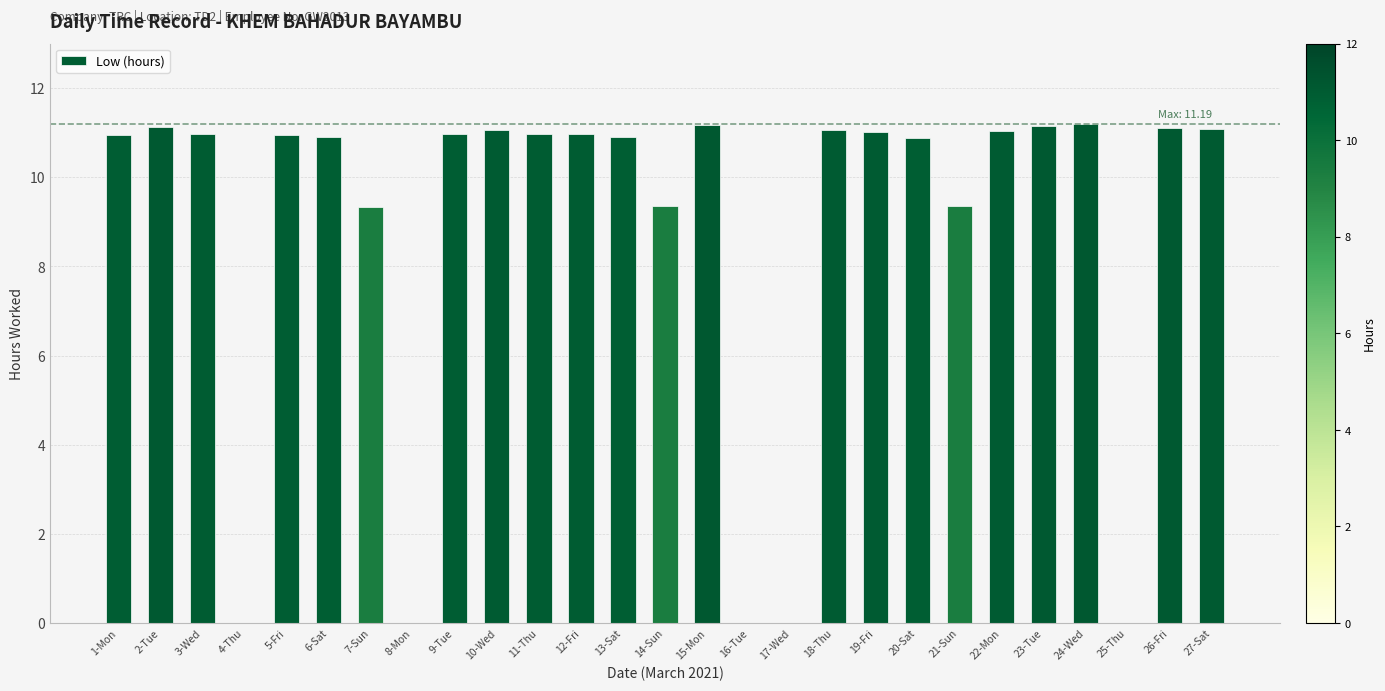

What is the greatest value displayed?

11.2